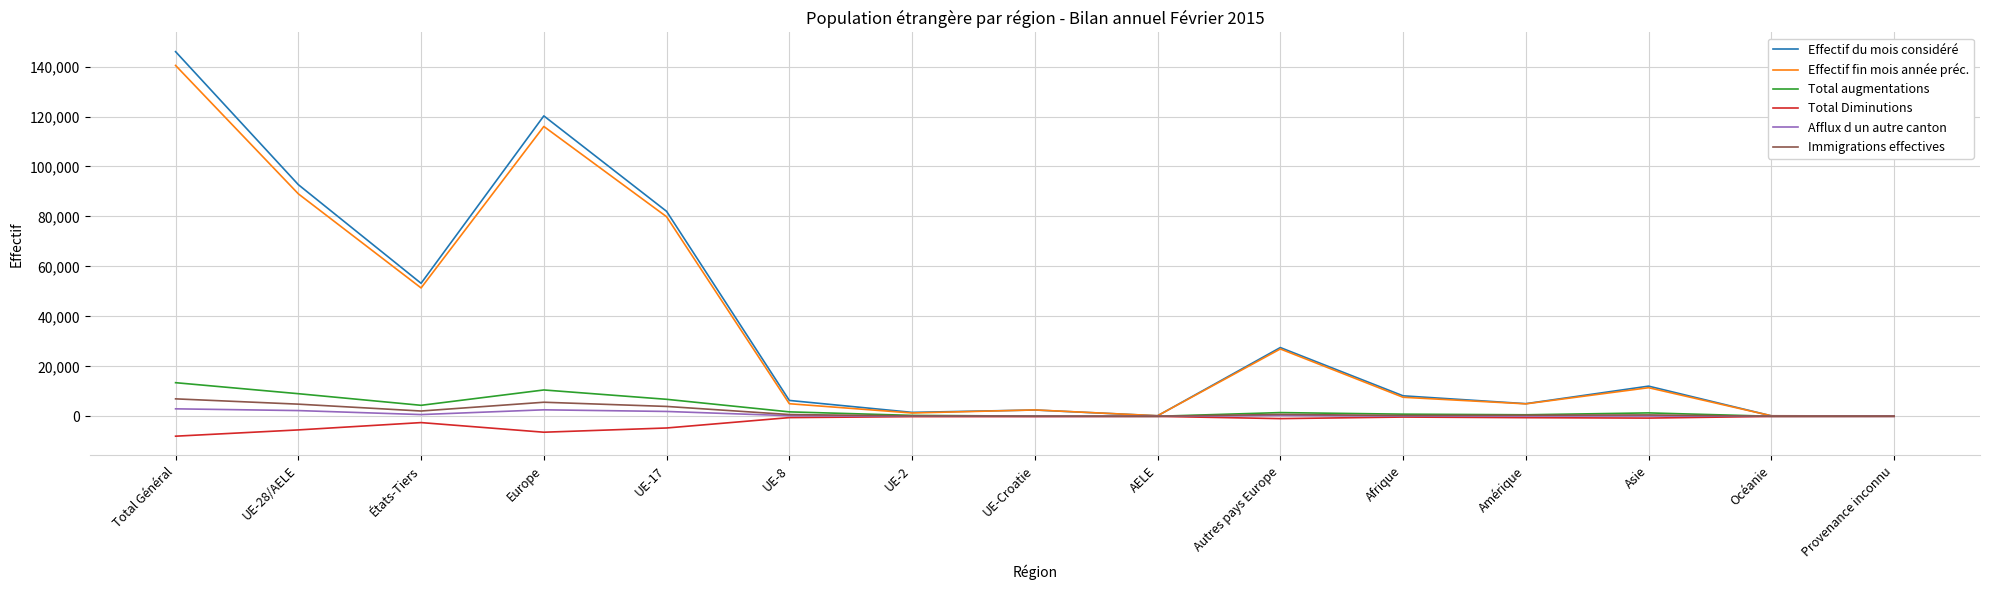

What is the sum of all Effectif du mois considéré values?

558152